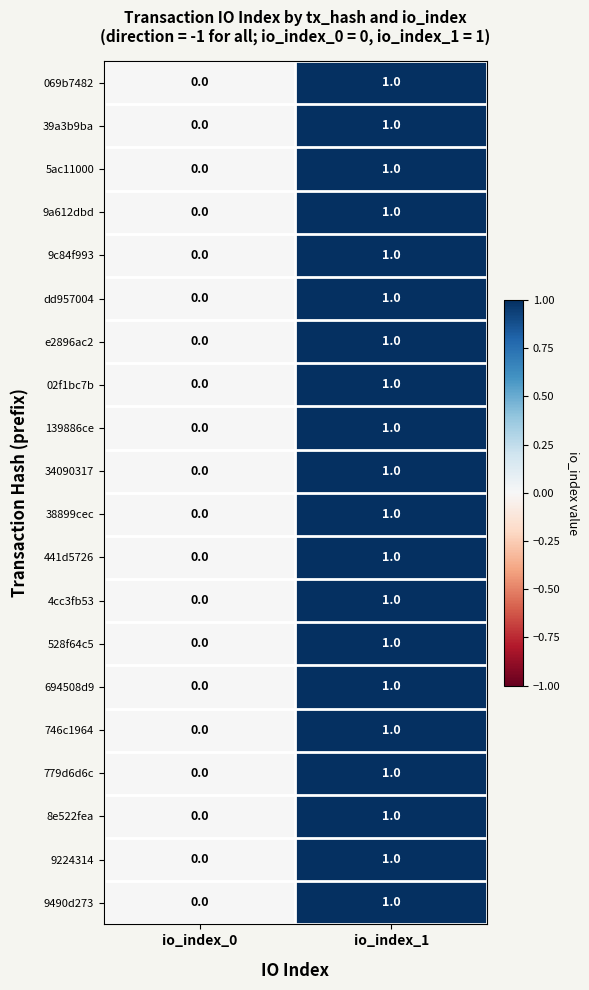

Rank the categories by 34090317 value from lowest to highest.

io_index_0, io_index_1